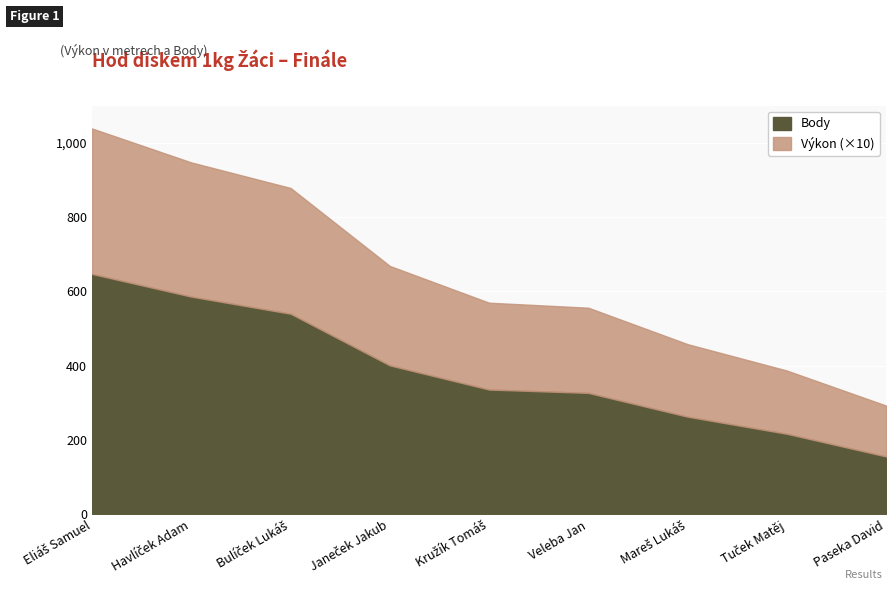

Between Havlíček Adam and Bulíček Lukáš, which is larger?

Havlíček Adam